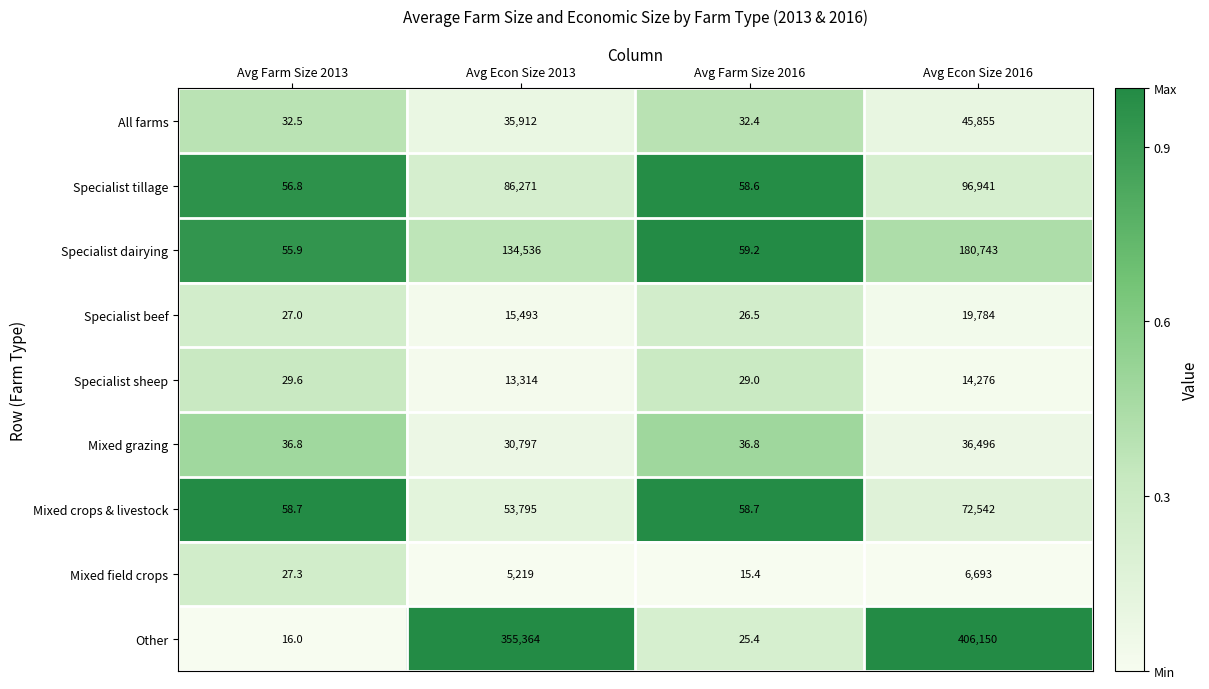

Which category has the highest value in the Mixed field crops series?

Avg Econ Size 2016